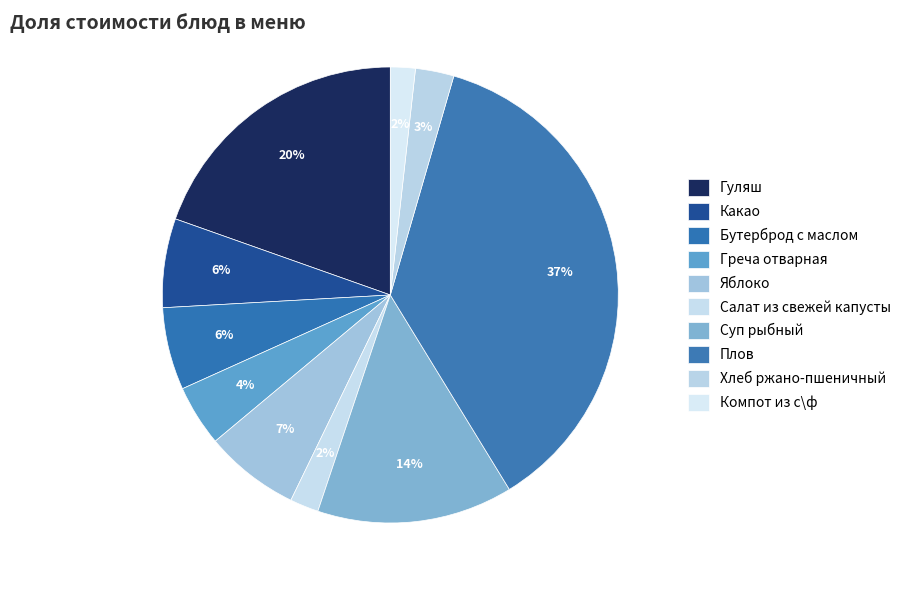

Count the number of slices in the pie.

10